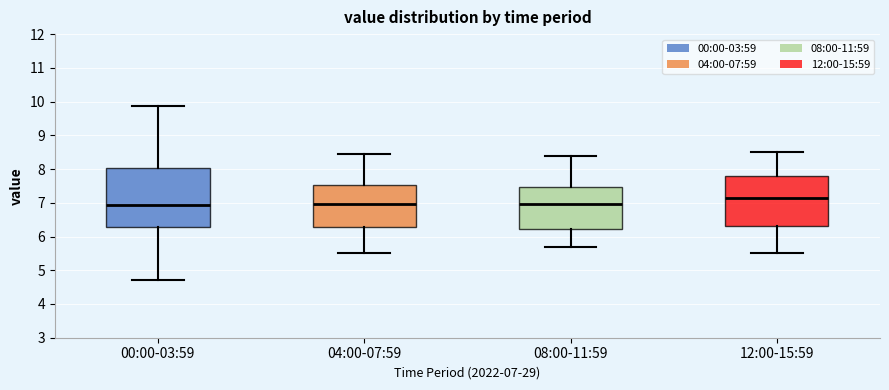

Comparing the boxes themselves (not the whiskers), which one is the tallest?

00:00-03:59